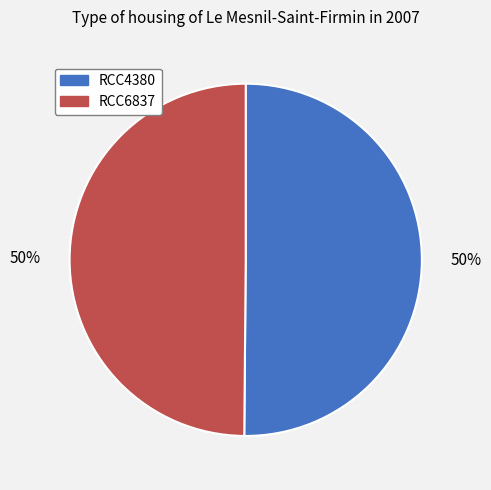

To the nearest percent, what percentage of the pie is RCC4380?

50%